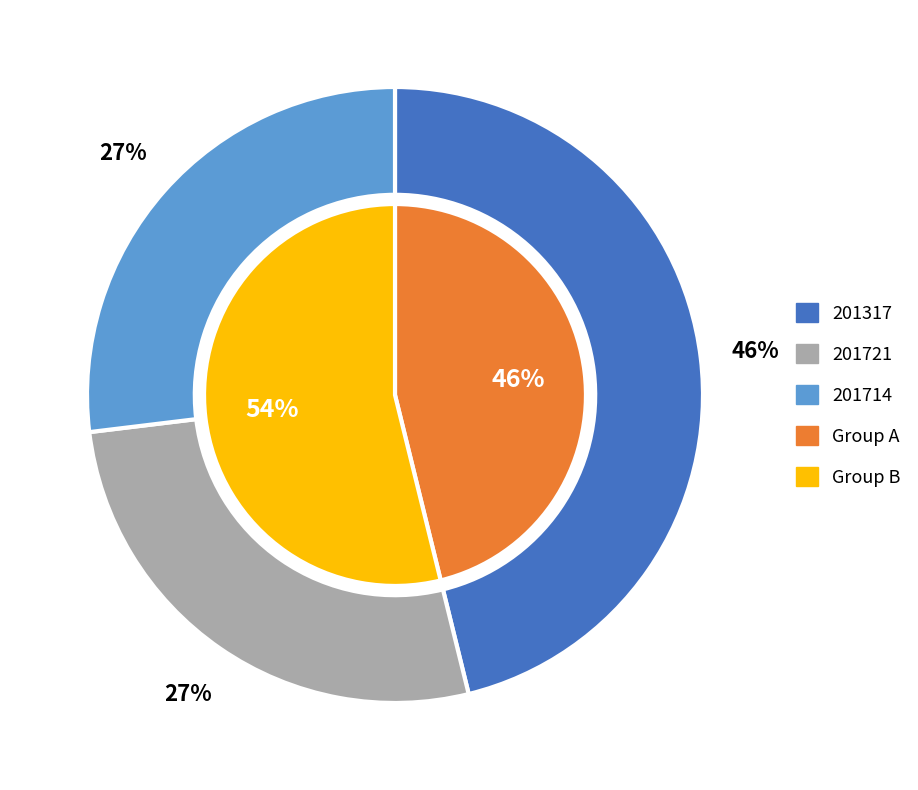

How many slices are in this pie chart?

3